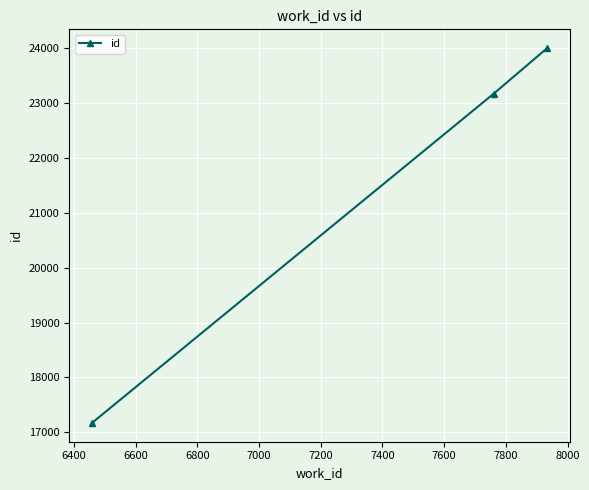

What is the smallest value displayed?

17169